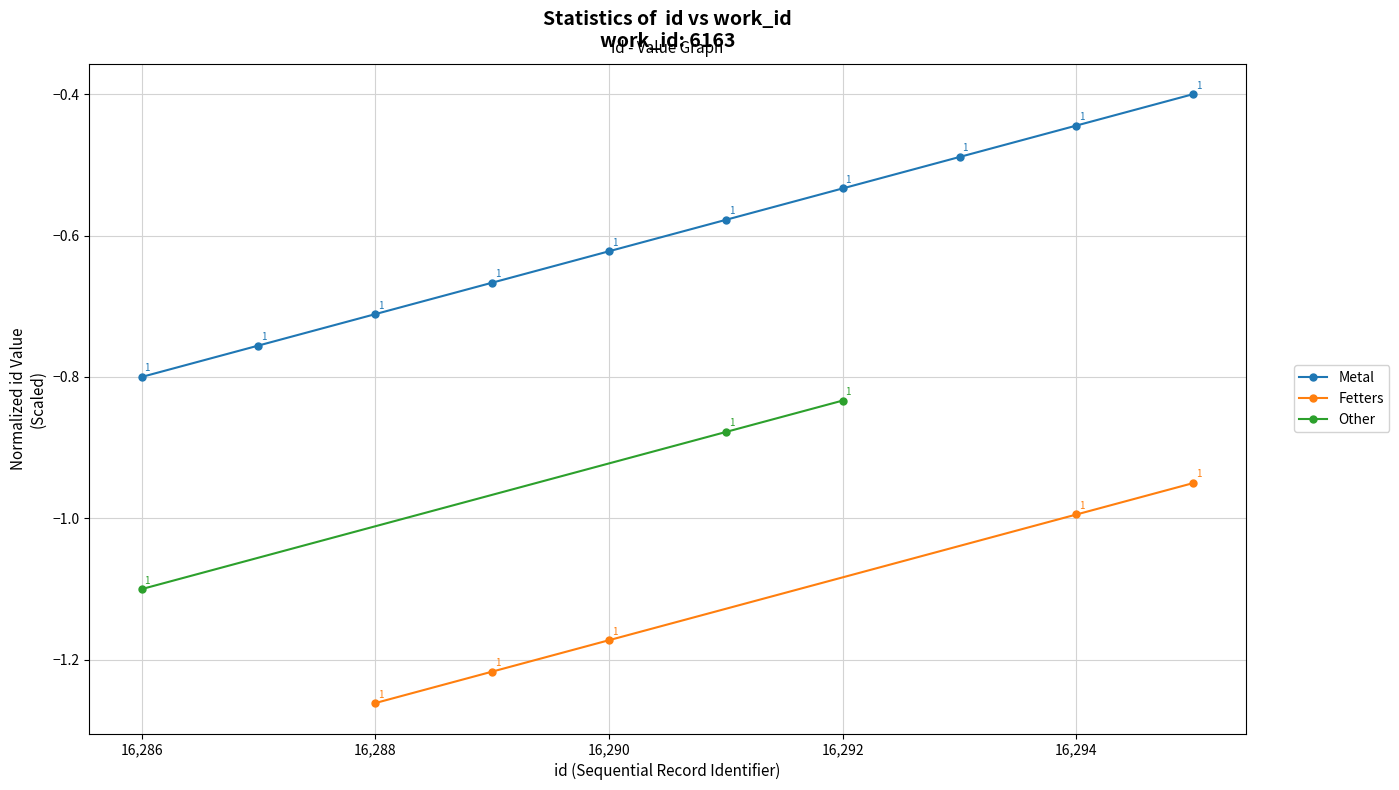

How many categories are shown in the chart?

10